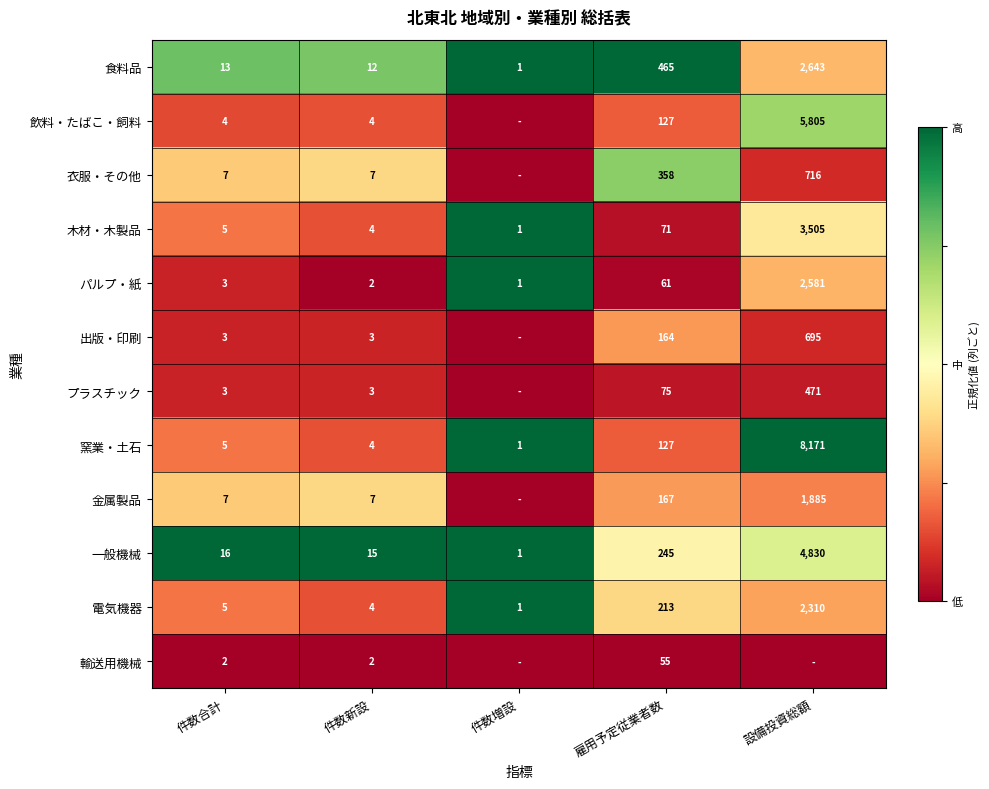

Count the number of data series in this chart.

12